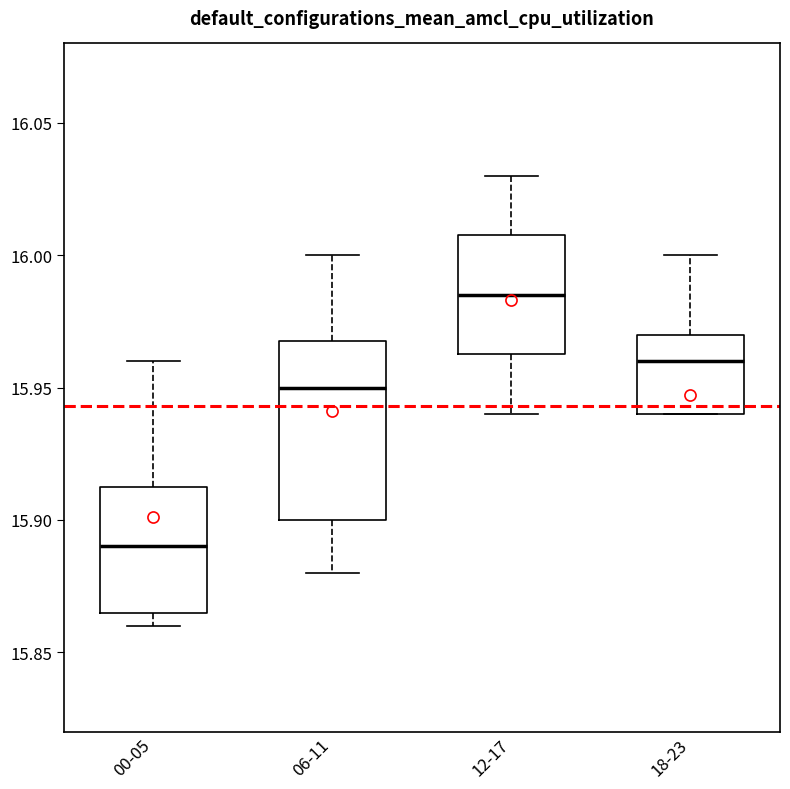

Which box's median line is the highest?

12-17